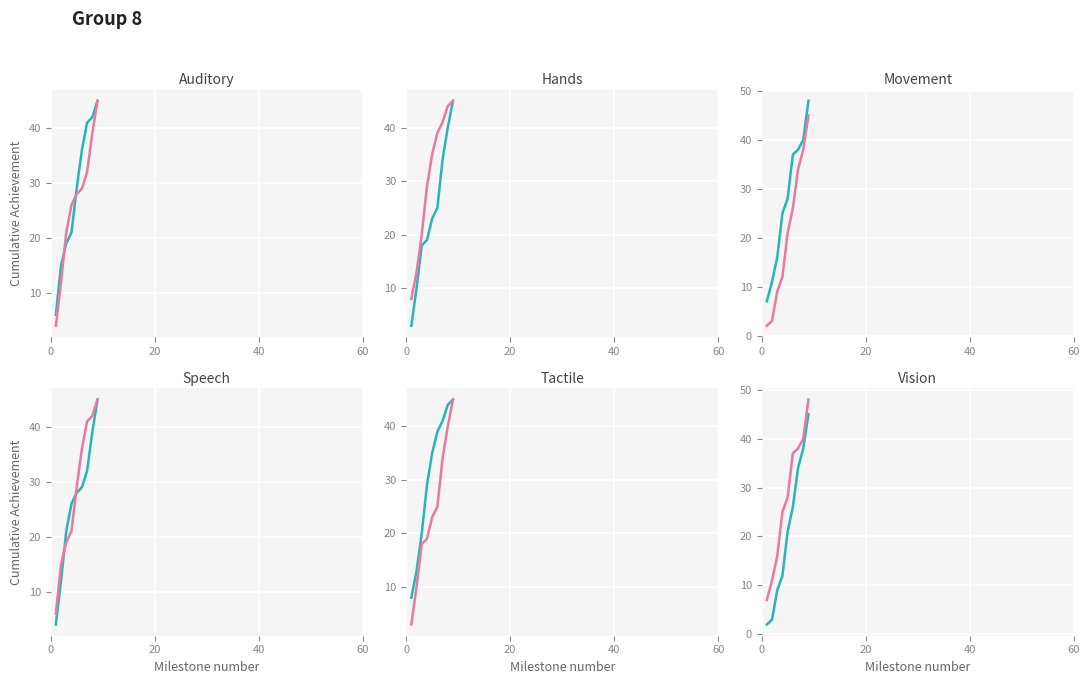

How many categories are shown in the chart?

9